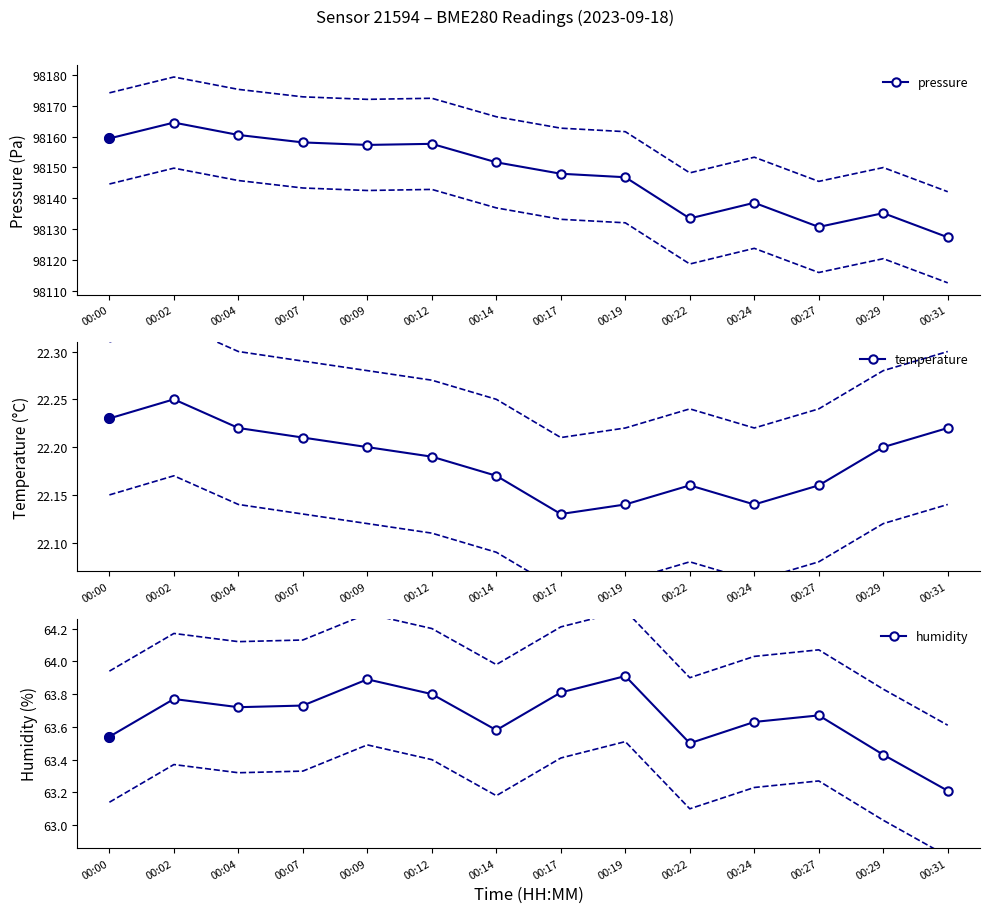

What is the sum of all humidity values?

891.2